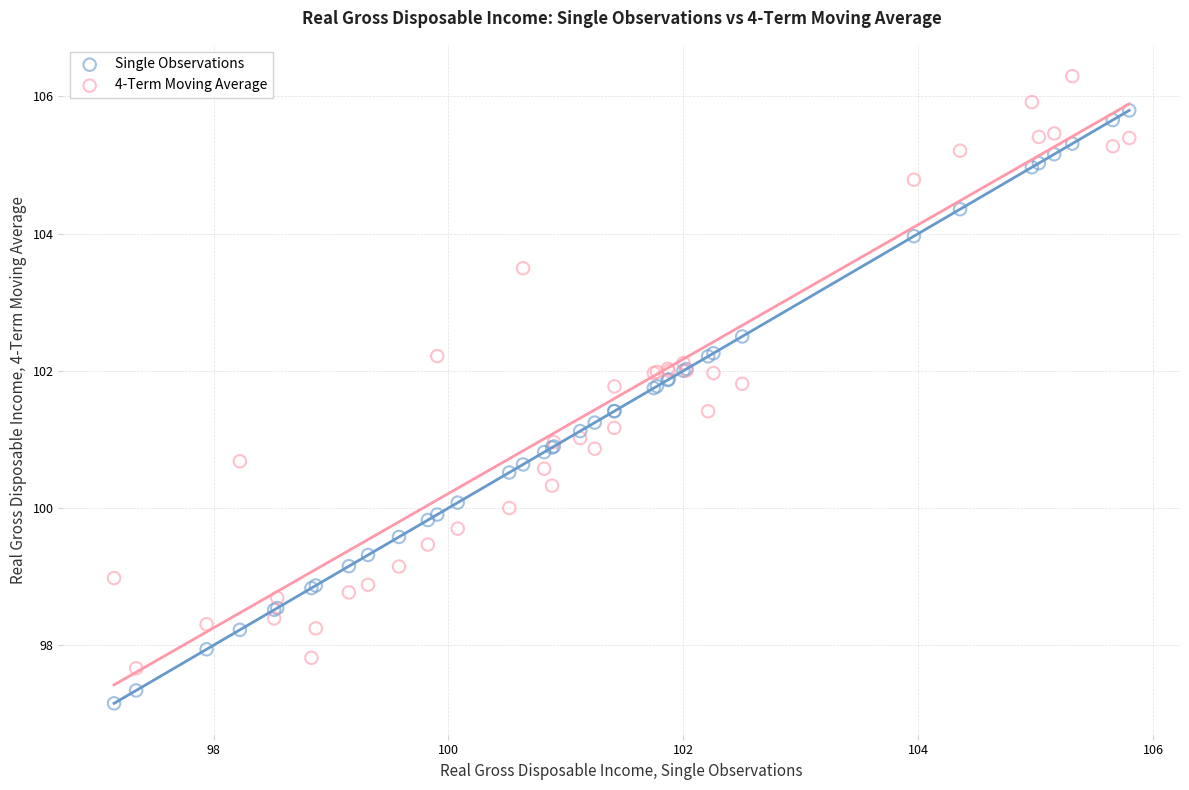

Which series reaches the minimum Y coordinate?

Single Observations